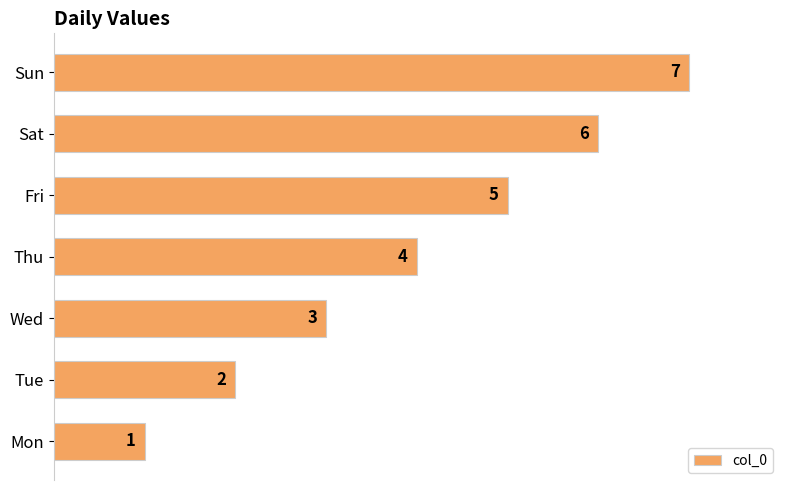

At which label is the value closest to 4?

Thu